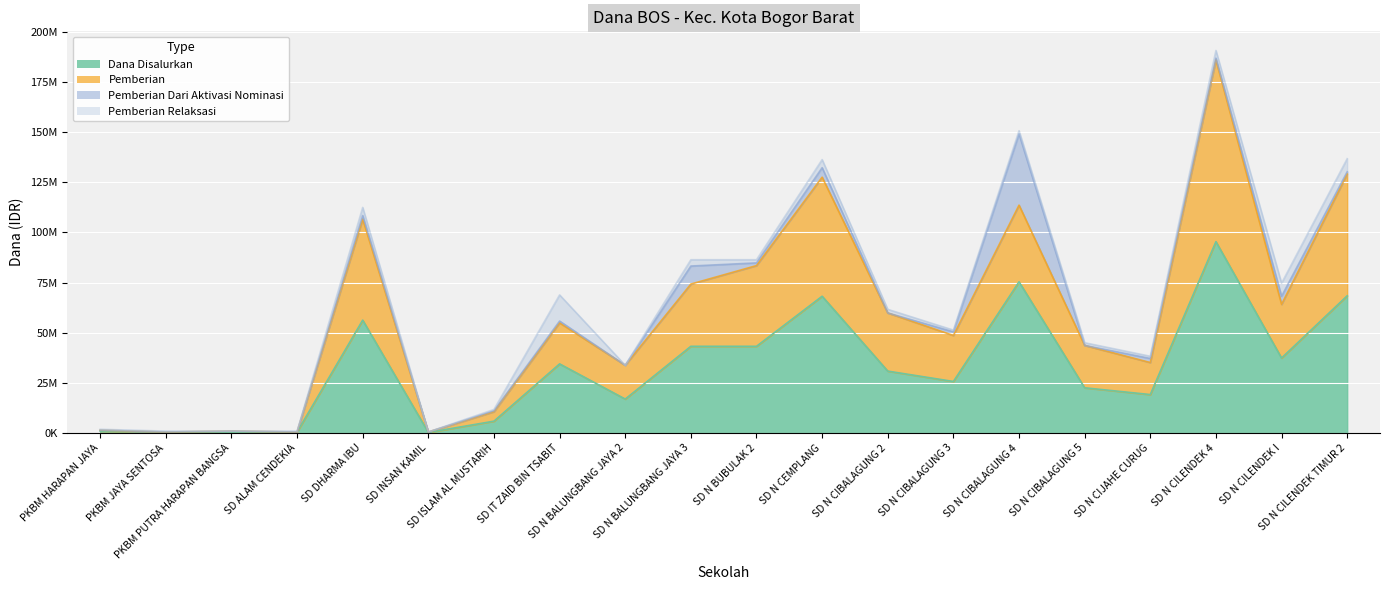

What is the value of the Dana Disalurkan point at the 18th from the left?

95400000